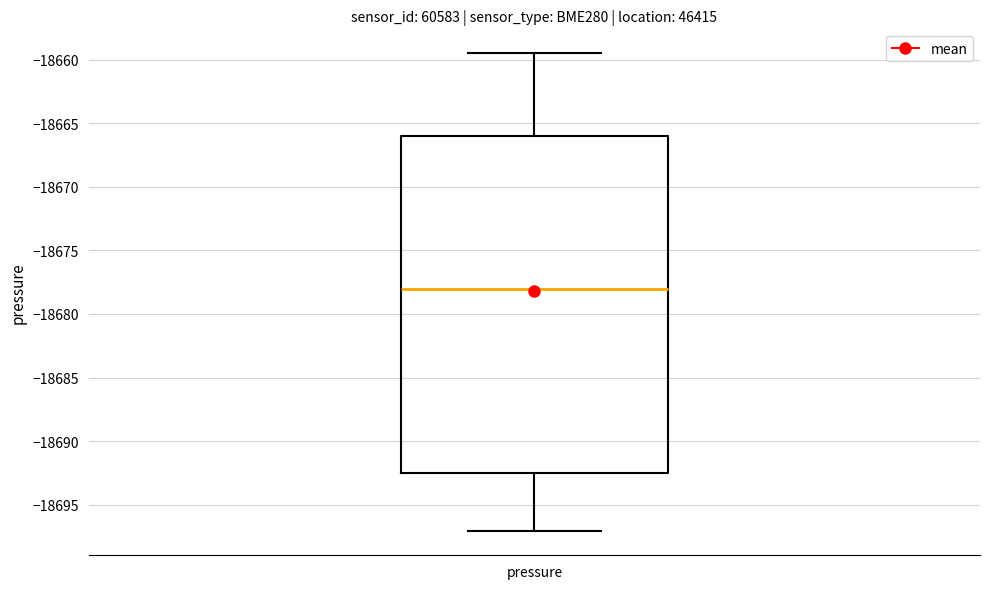

Transcribe this box plot: give where the median line is, the range the box spans, and where the two whiskers end, as read against the y-axis. The values are not printed on the chart, so give them approximately, as read against the axis.

median -18678.0, box -18692.5 to -18666.0, whiskers -18697.0 to -18659.5